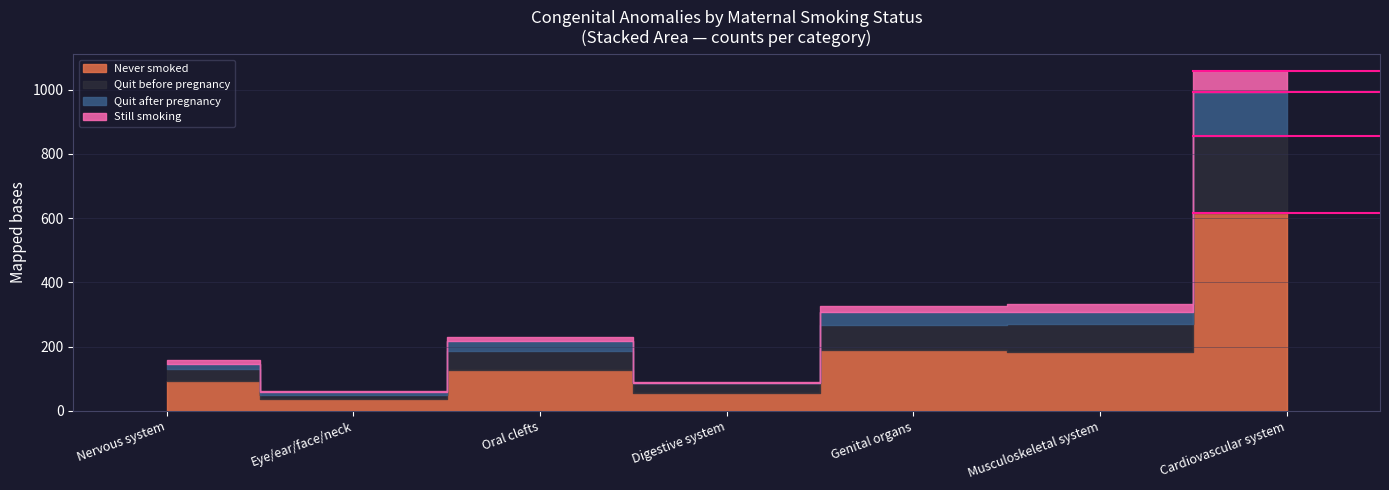

At which label is Quit before pregnancy closest to 126?

Musculoskeletal system